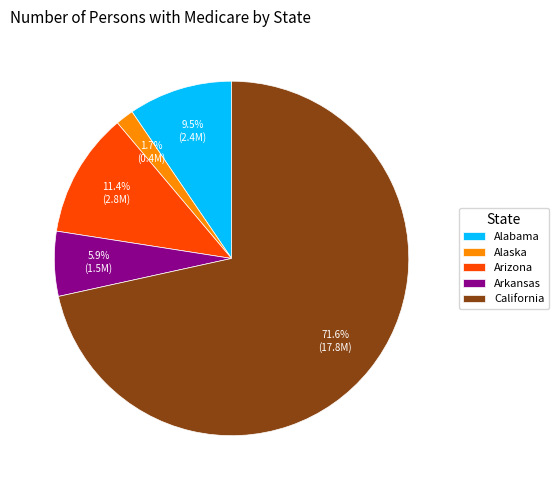

What percentage do Alaska and Arkansas together represent?

7.6%